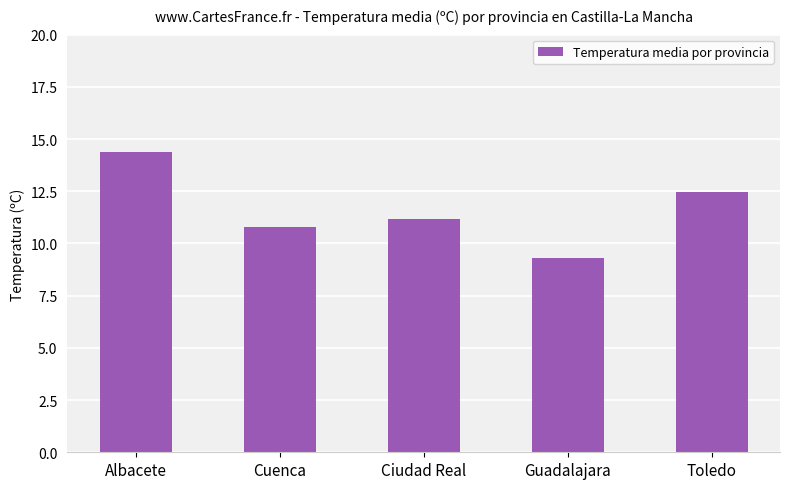

What is the minimum value shown in the chart?

9.3